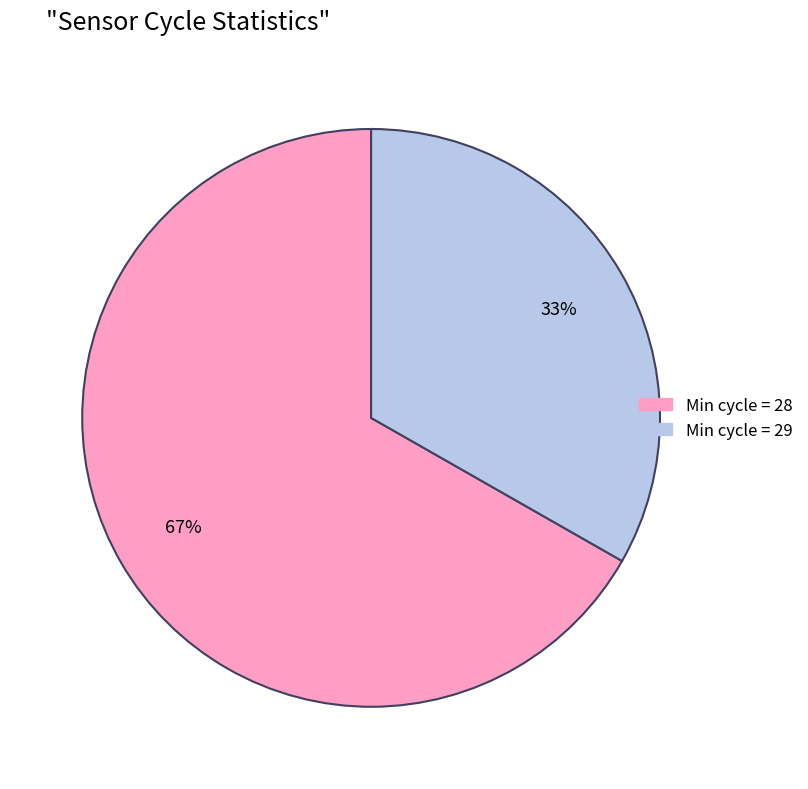

To the nearest percent, what is the difference between the largest and smallest slice percentages?

34%